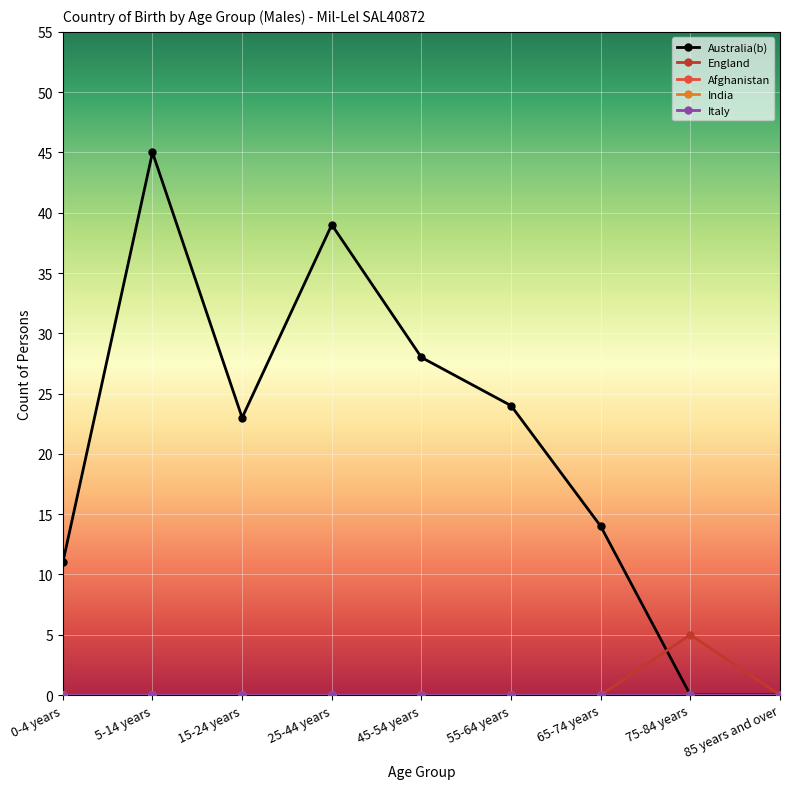

Between 65-74 years and 15-24 years, which is larger?

15-24 years